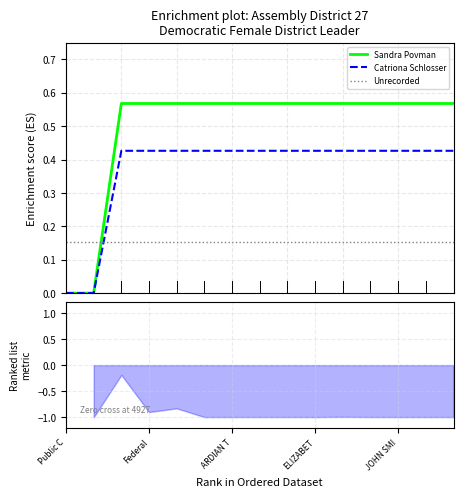

Is it true that Sandra Povman equals 0.6 at 8?

True